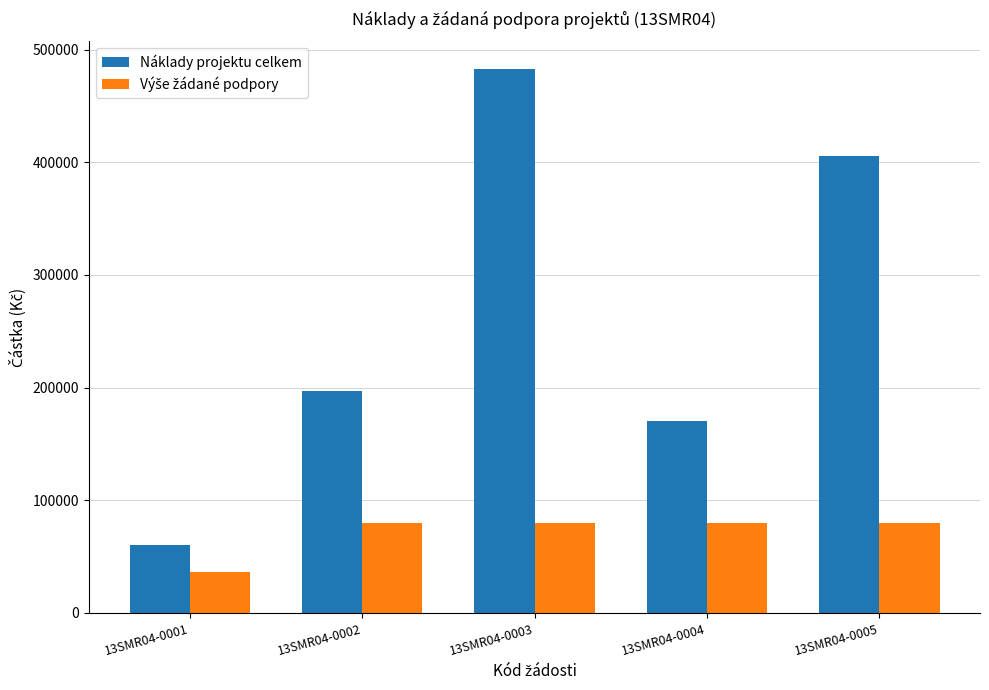

What is the maximum value shown in the chart?

483080